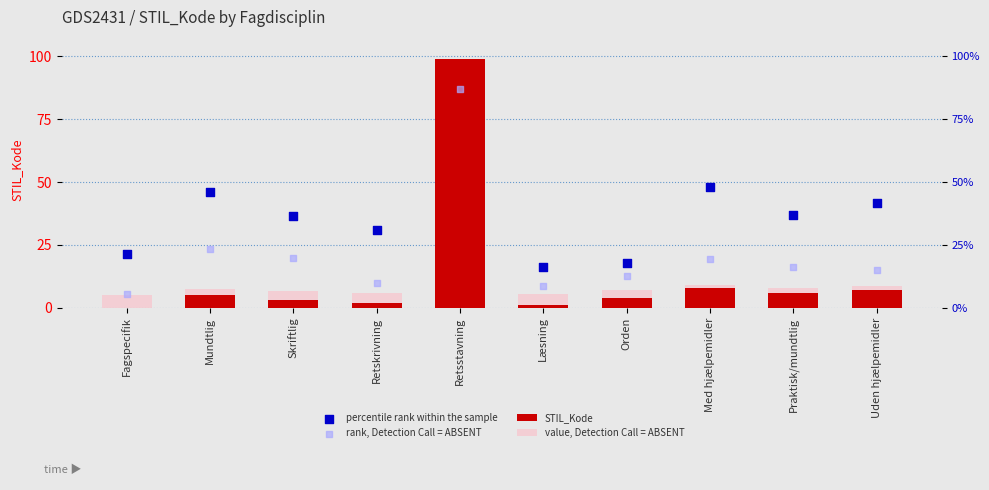

Is the value of STIL_Kode at Retskrivning greater than the value of rank, Detection Call = ABSENT at Læsning?

No